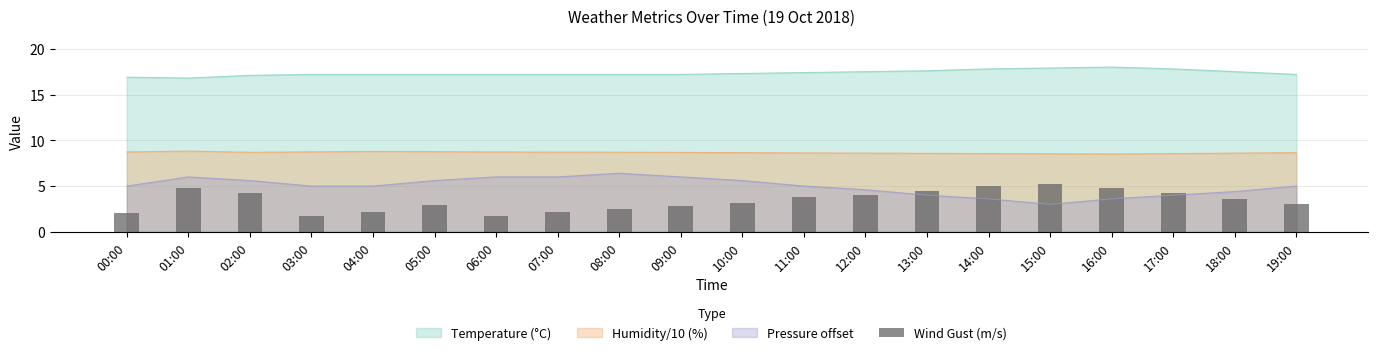

List the labels in order of value, smallest first.

03:00, 06:00, 00:00, 04:00, 07:00, 08:00, 09:00, 05:00, 19:00, 10:00, 18:00, 11:00, 12:00, 02:00, 17:00, 13:00, 01:00, 16:00, 14:00, 15:00